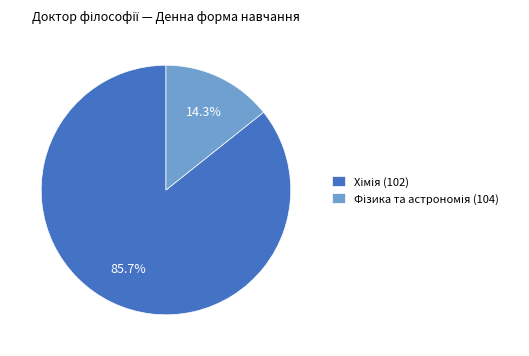

How many segments does this pie chart have?

2